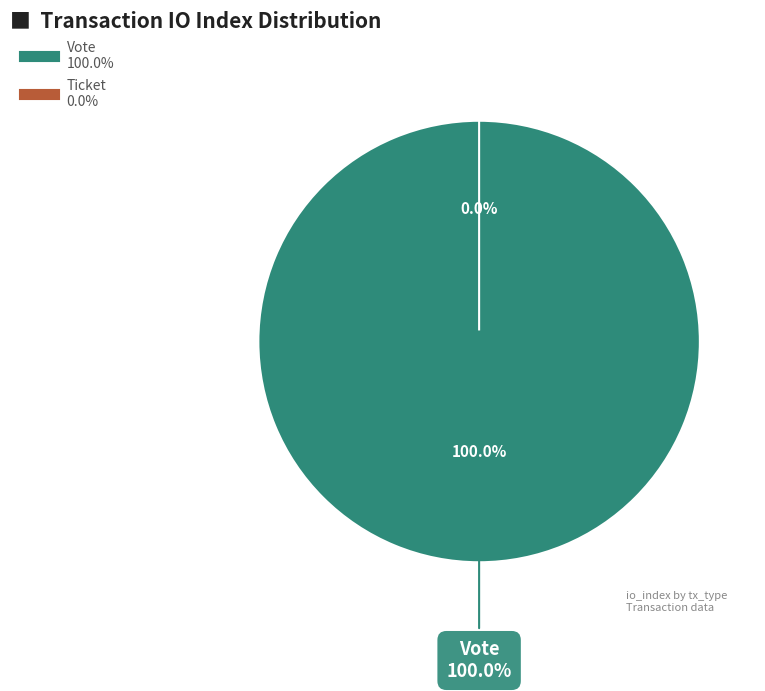

Is it true that Vote is 100% of the pie?

True